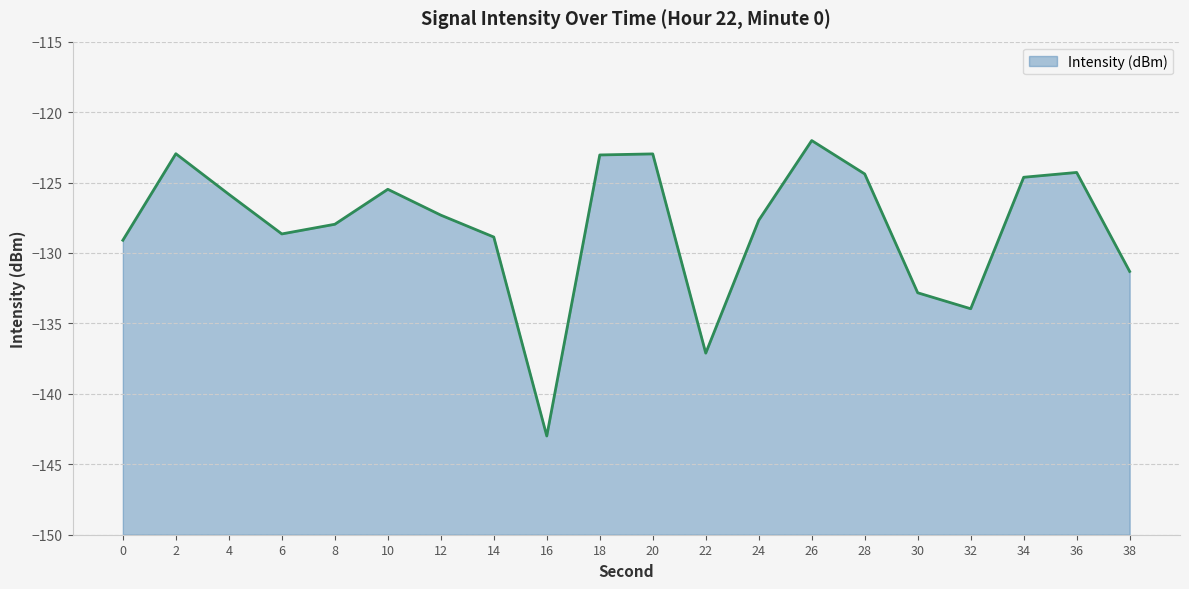

What is the maximum value shown in the chart?

-122.0